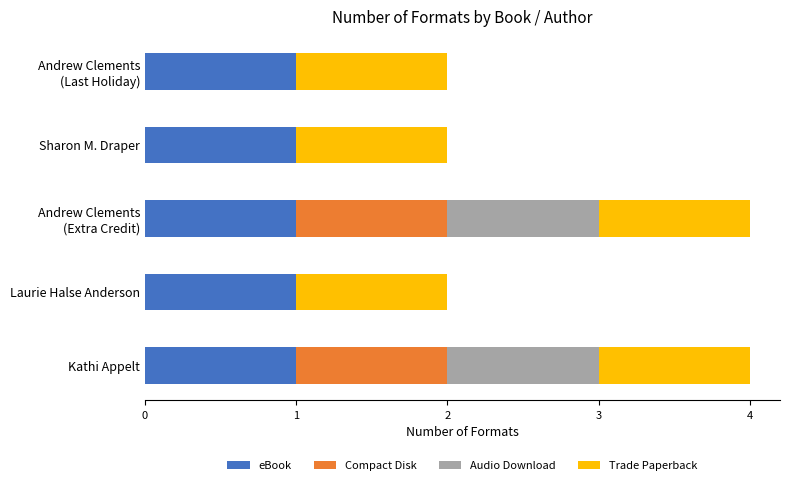

Is it true that eBook equals 2 at Laurie Halse Anderson?

False